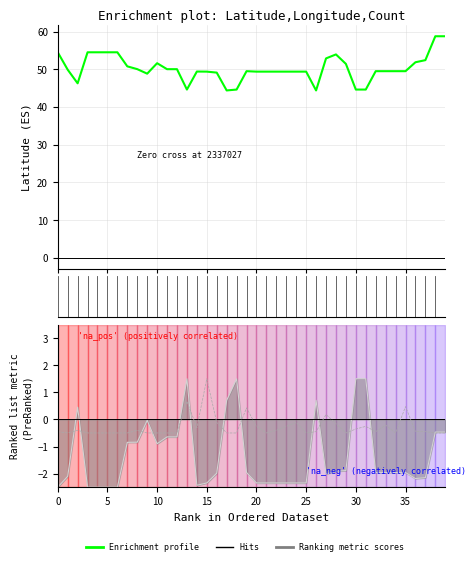

Which series has the largest range (max minus min)?

Latitude